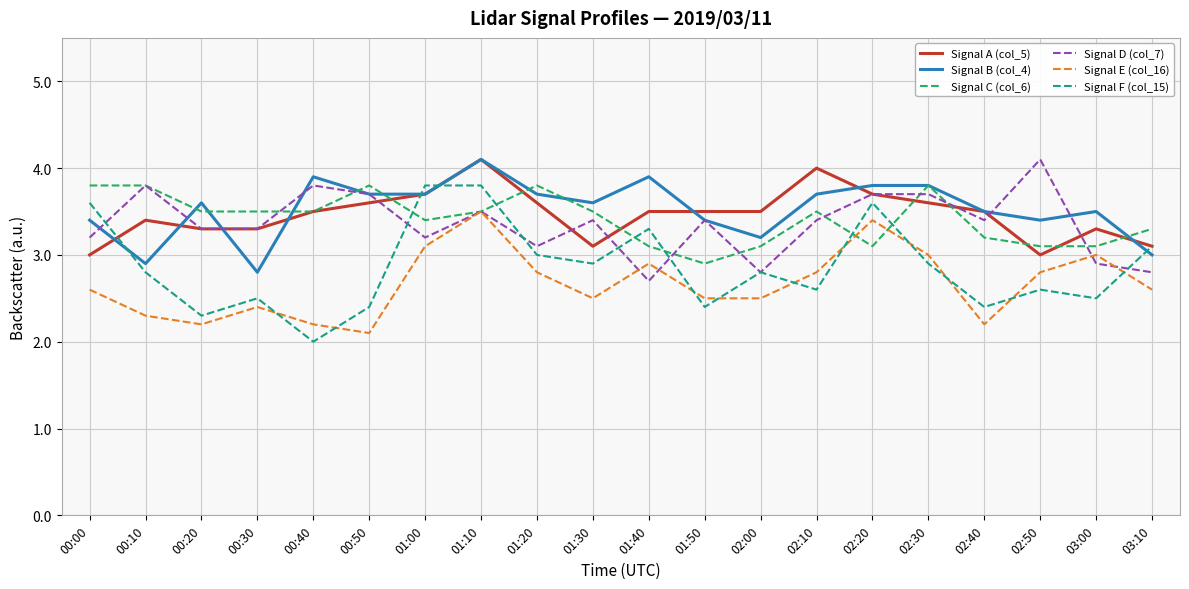

Where is the first local maximum for Signal B (col_4)?

00:20